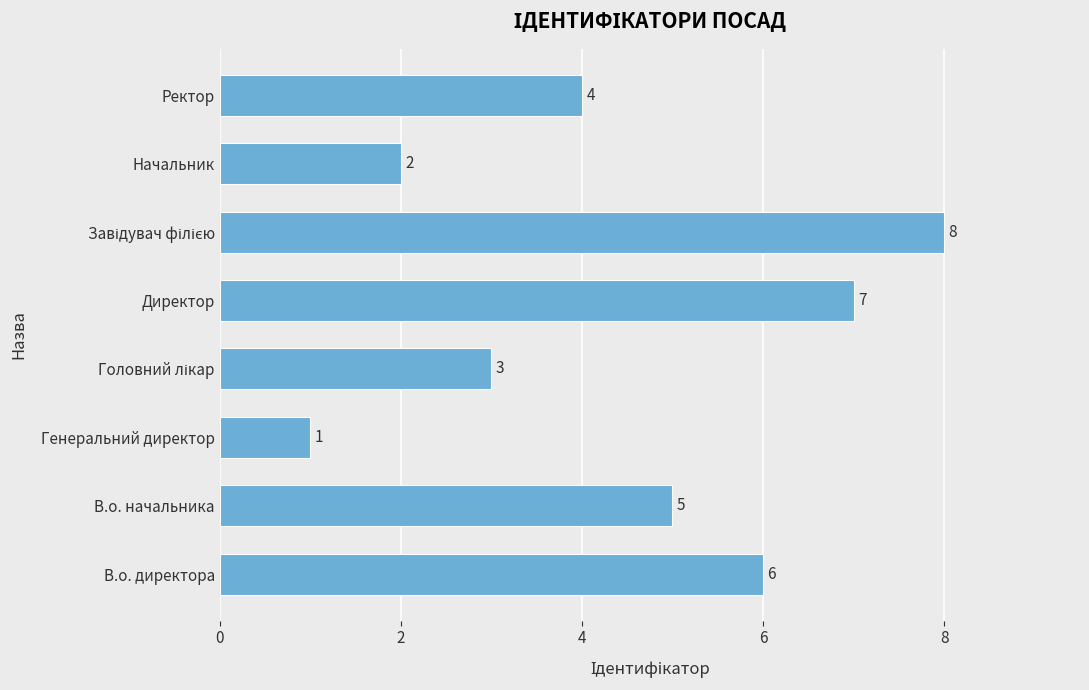

What value does the data have at В.о. начальника?

5